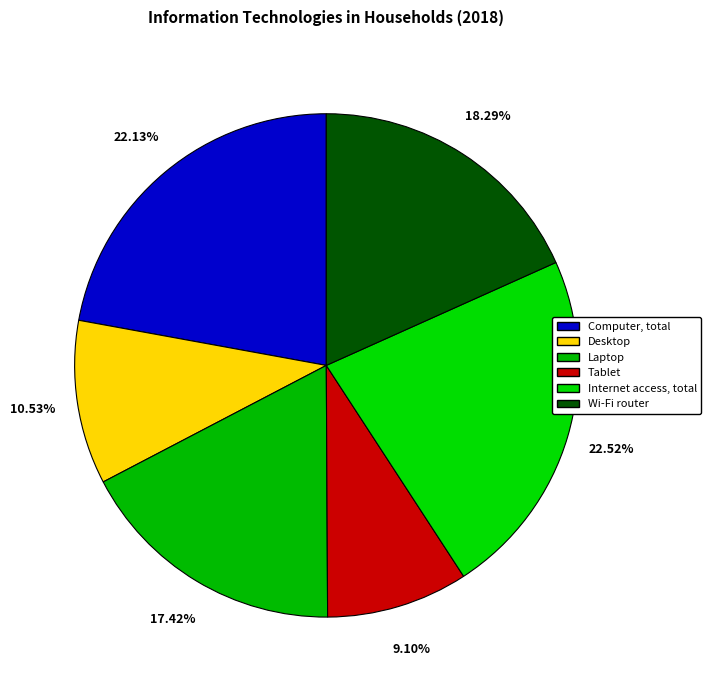

Rank the categories by value from lowest to highest.

Tablet, Desktop, Laptop, Wi-Fi router, Computer, total, Internet access, total